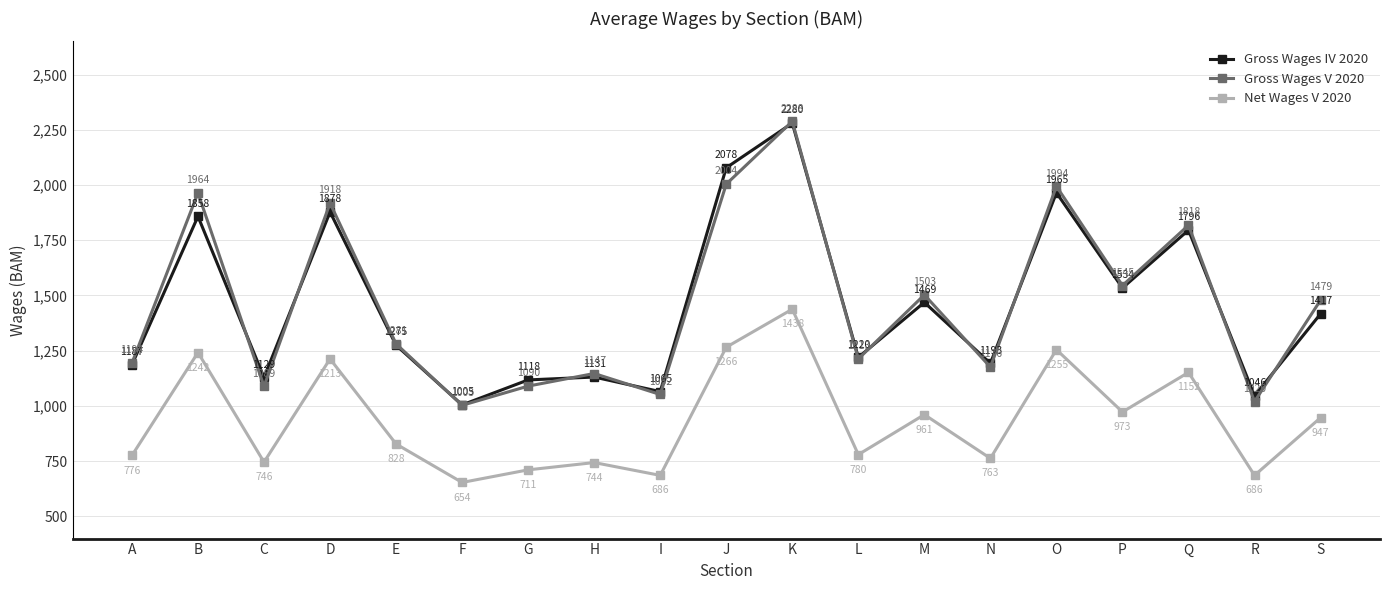

Does the chart have visible grid lines?

Yes